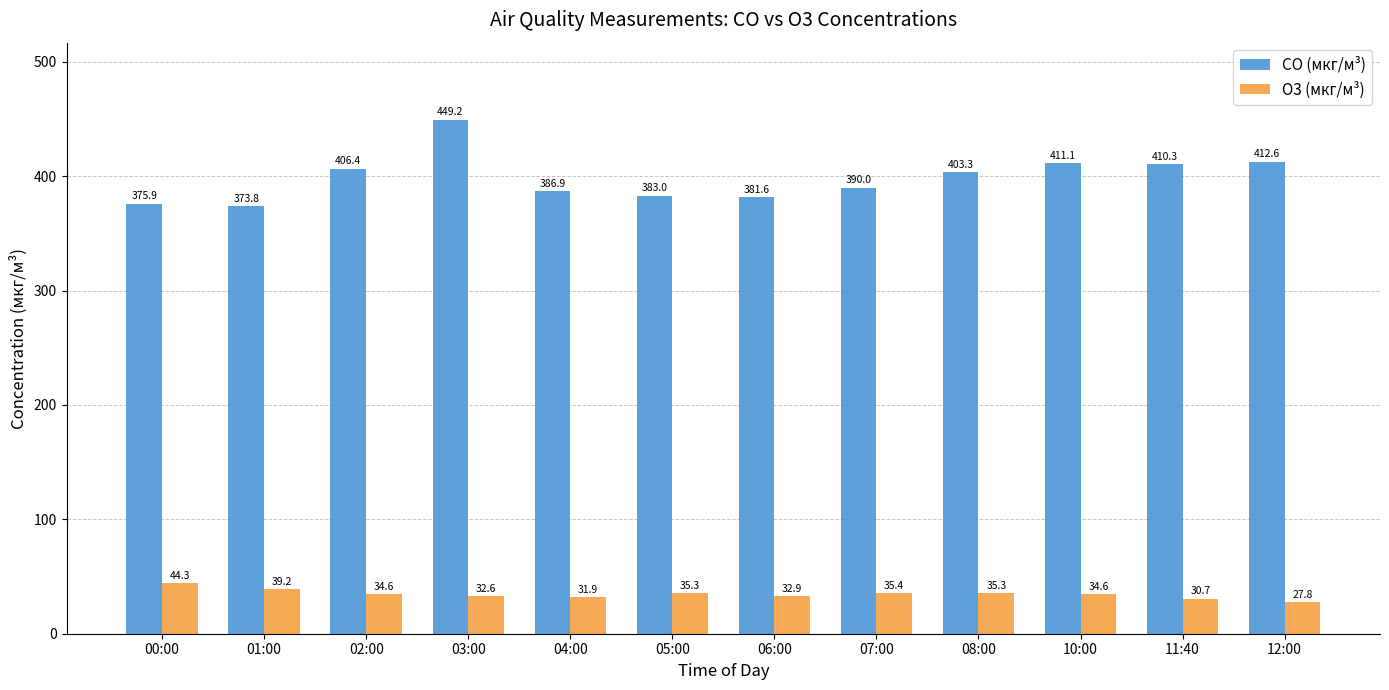

Which series has the largest range (max minus min)?

CO (мкг/м³)